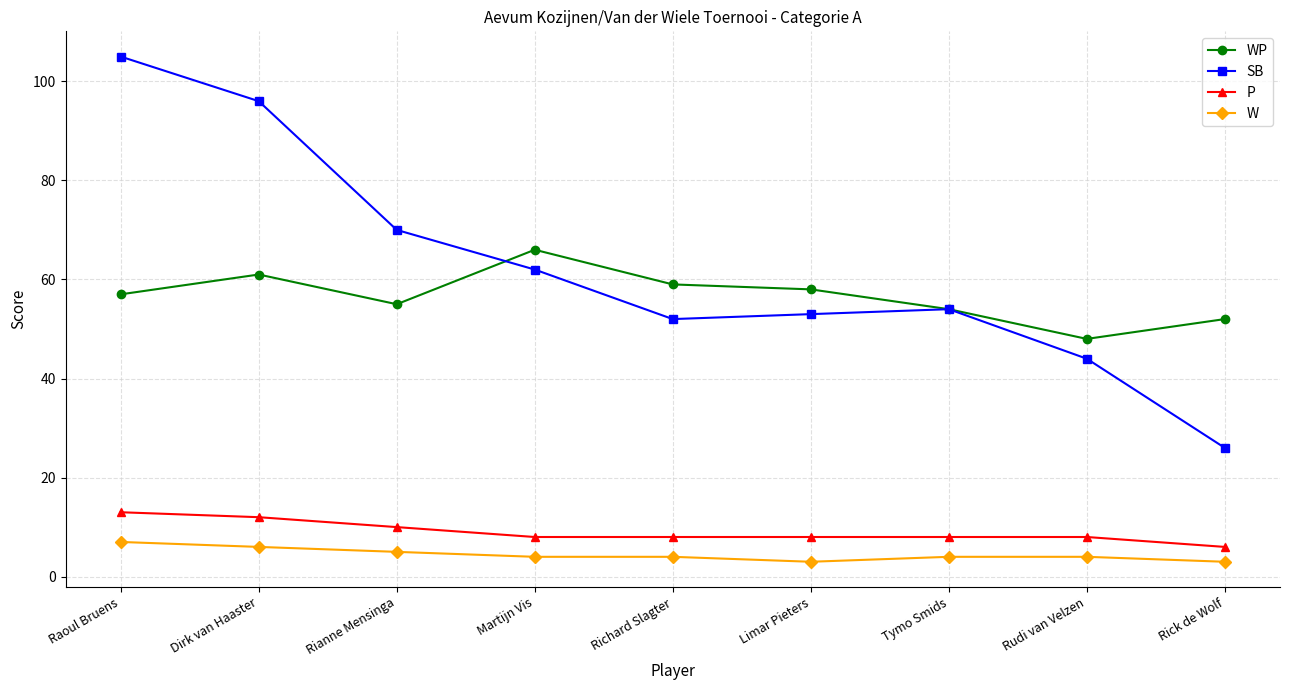

How many lines are shown in the chart?

4